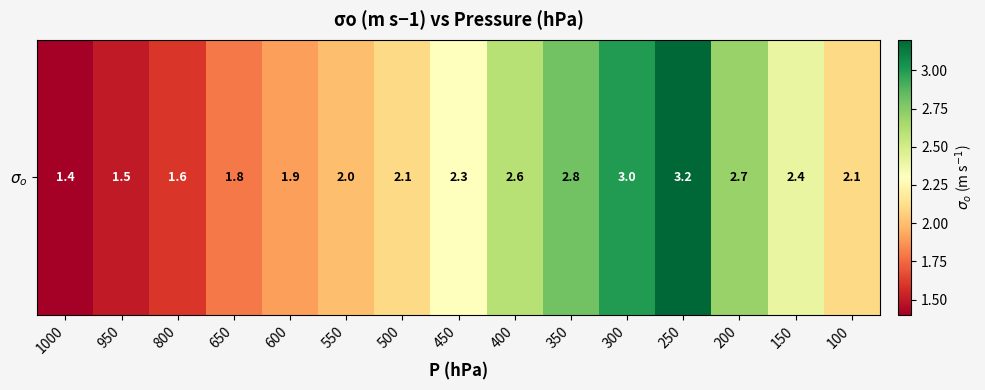

Reading left to right, what are all the values shown in this chart?

1000=1.4	950=1.5	800=1.6	650=1.8	600=1.9	550=2.0	500=2.1	450=2.3	400=2.6	350=2.8	300=3.0	250=3.2	200=2.7	150=2.4	100=2.1